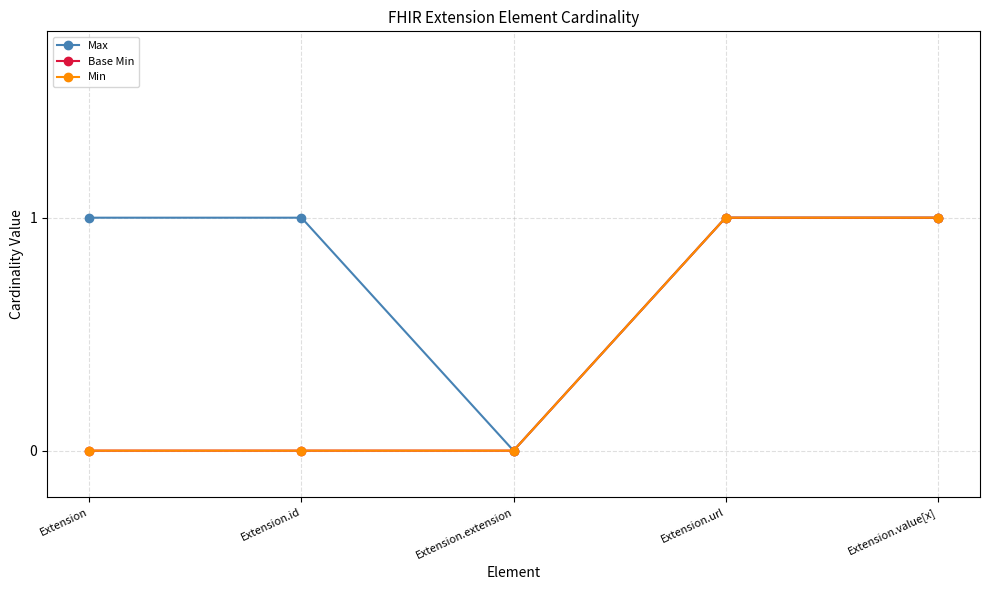

At Extension.url, list the series in order from smallest to largest.

Max, Base Min, Min